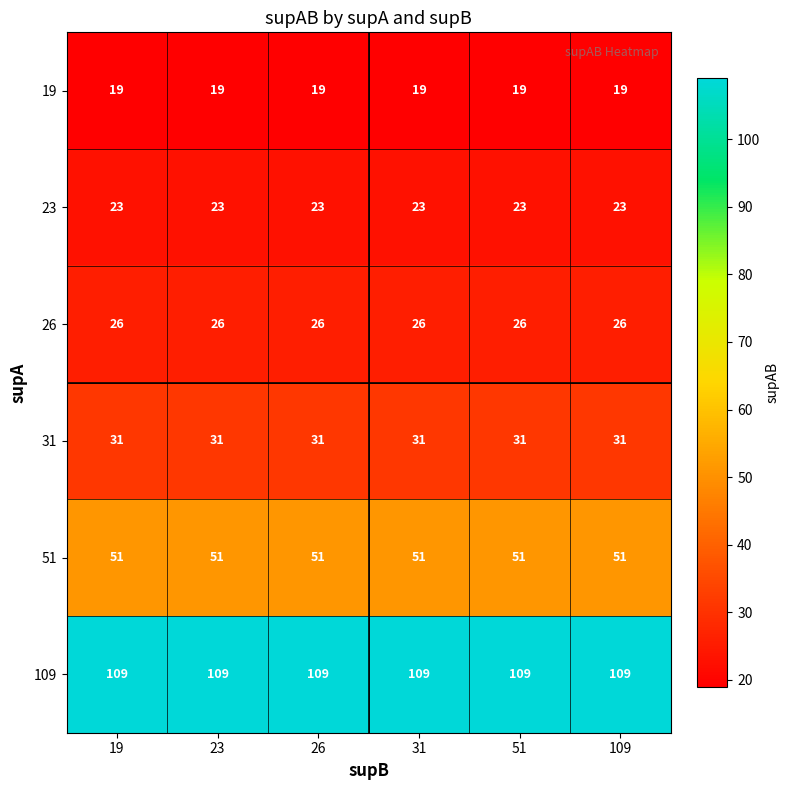

What is the smallest value displayed?

19